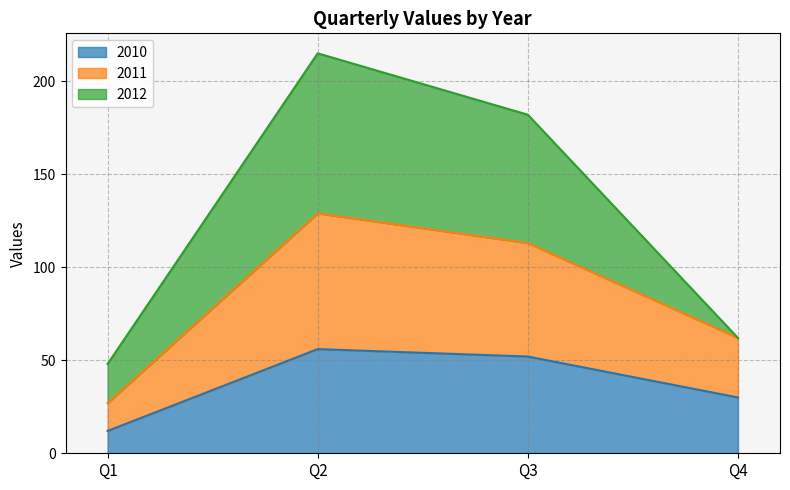

Where does the 2010 series first go above 52?

Q2